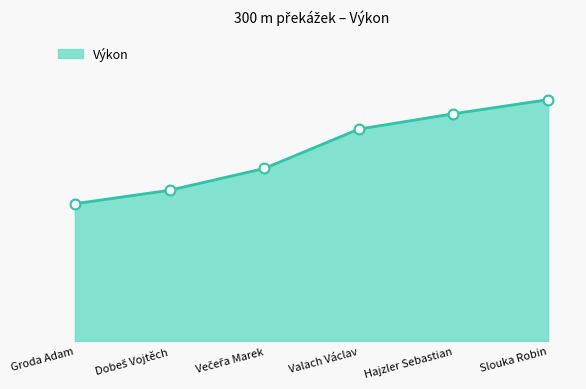

Does the chart have visible grid lines?

No